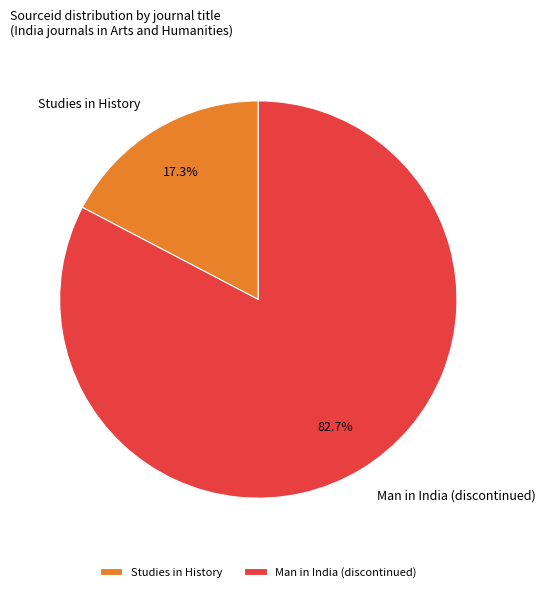

Which has a higher value, Man in India (discontinued) or Studies in History?

Man in India (discontinued)